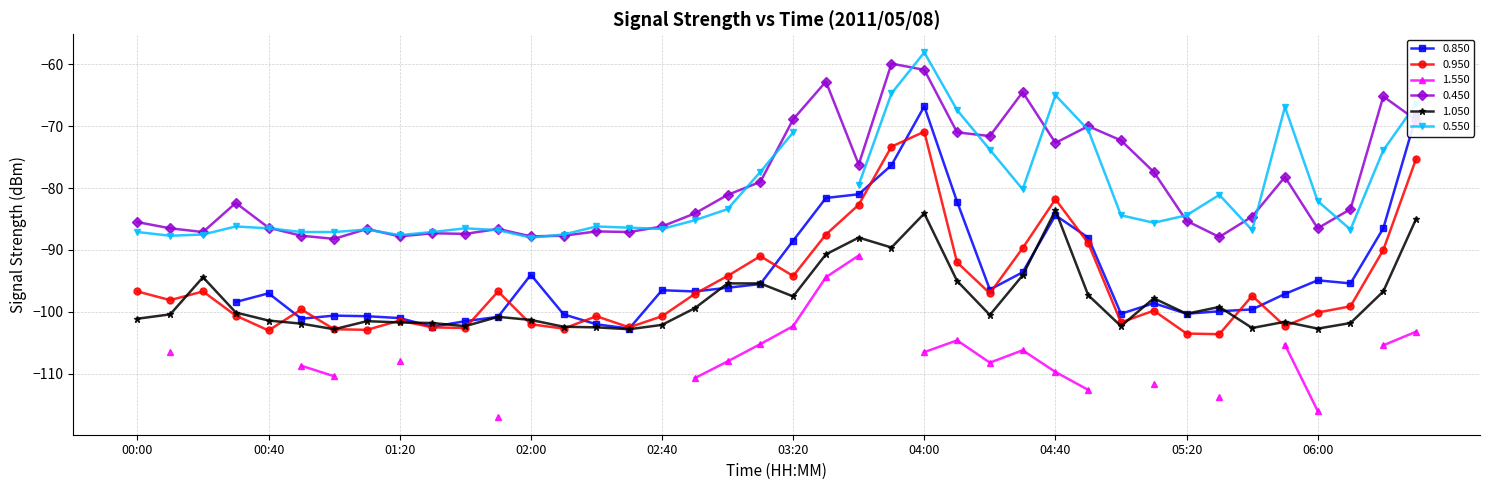

Which series ends up on top after the final intersection of 1.050 and 0.950?

0.950